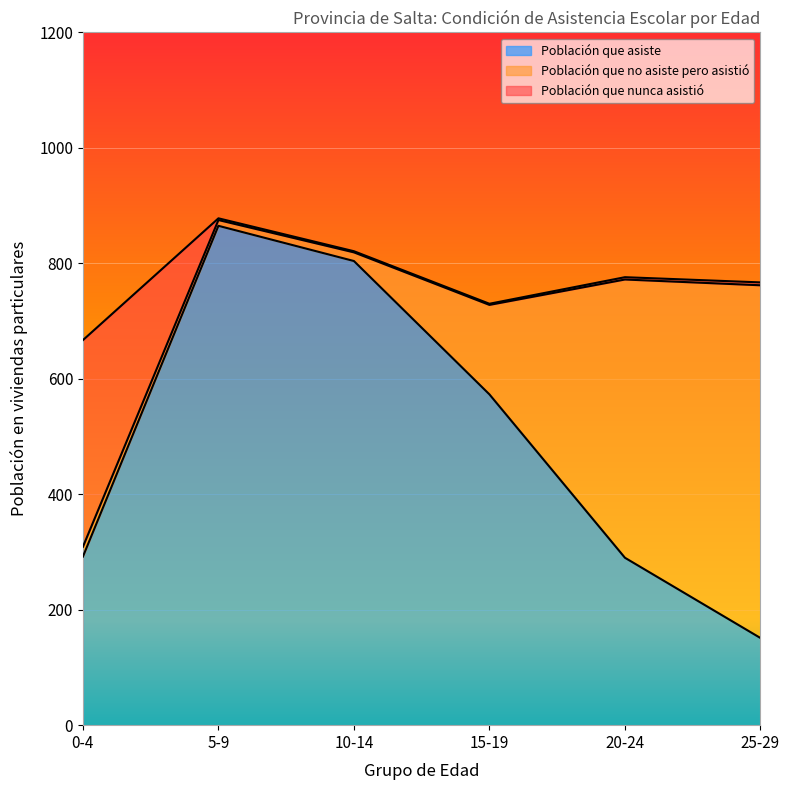

Where does the Población que no asiste pero asistió series first go above 155?

20-24